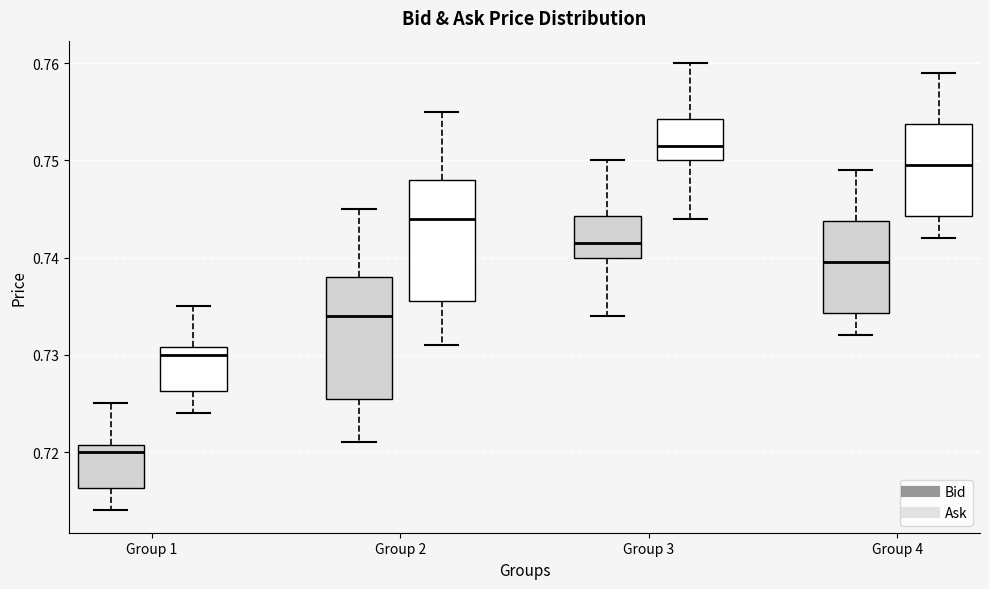

Reading left to right, transcribe this box plot: for each box, give where its median line is, the range the box spans, and where its two whiskers end, as read against the y-axis. The values are not printed on the chart, so give them approximately, as read against the axis.

Group 1 (Bid): median 0.720, box 0.716 to 0.721, whiskers 0.714 to 0.725
Group 1 (Ask): median 0.730, box 0.726 to 0.731, whiskers 0.724 to 0.735
Group 2 (Bid): median 0.734, box 0.726 to 0.738, whiskers 0.721 to 0.745
Group 2 (Ask): median 0.744, box 0.736 to 0.748, whiskers 0.731 to 0.755
Group 3 (Bid): median 0.742, box 0.740 to 0.744, whiskers 0.734 to 0.750
Group 3 (Ask): median 0.752, box 0.750 to 0.754, whiskers 0.744 to 0.760
Group 4 (Bid): median 0.740, box 0.734 to 0.744, whiskers 0.732 to 0.749
Group 4 (Ask): median 0.750, box 0.744 to 0.754, whiskers 0.742 to 0.759